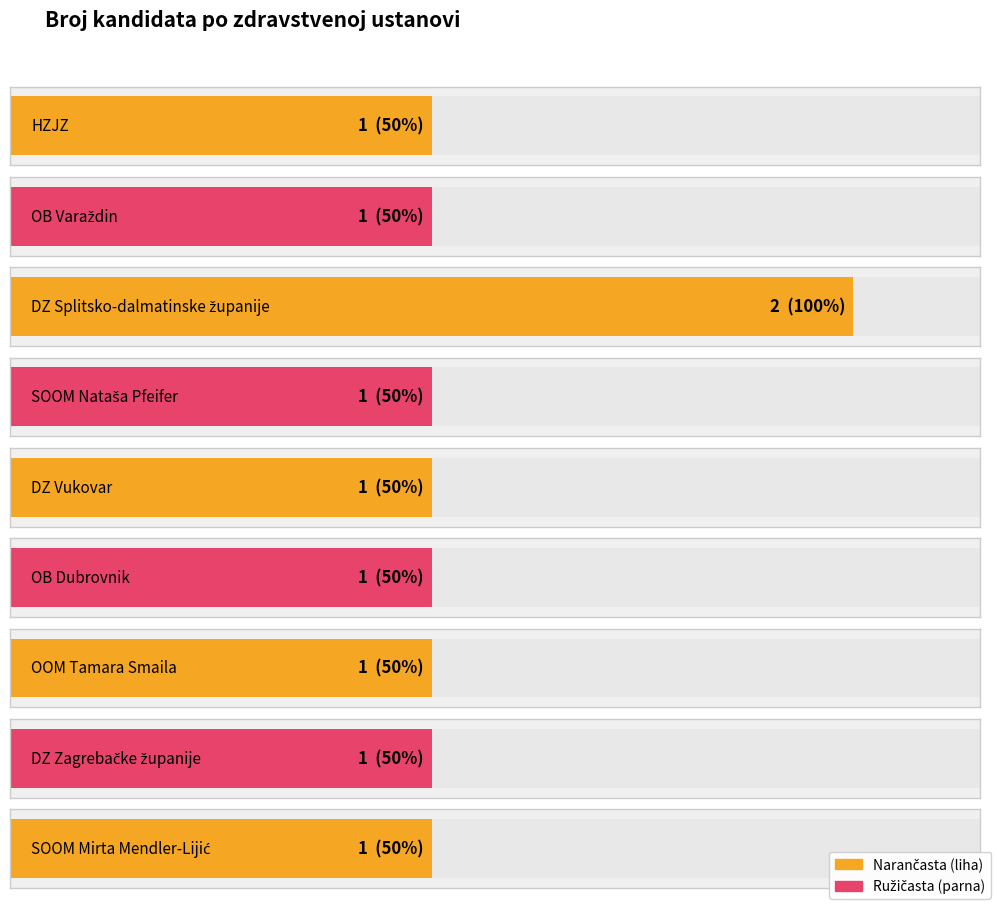

True or false: the data shows 2 at DZ Splitsko-dalmatinske županije.

True